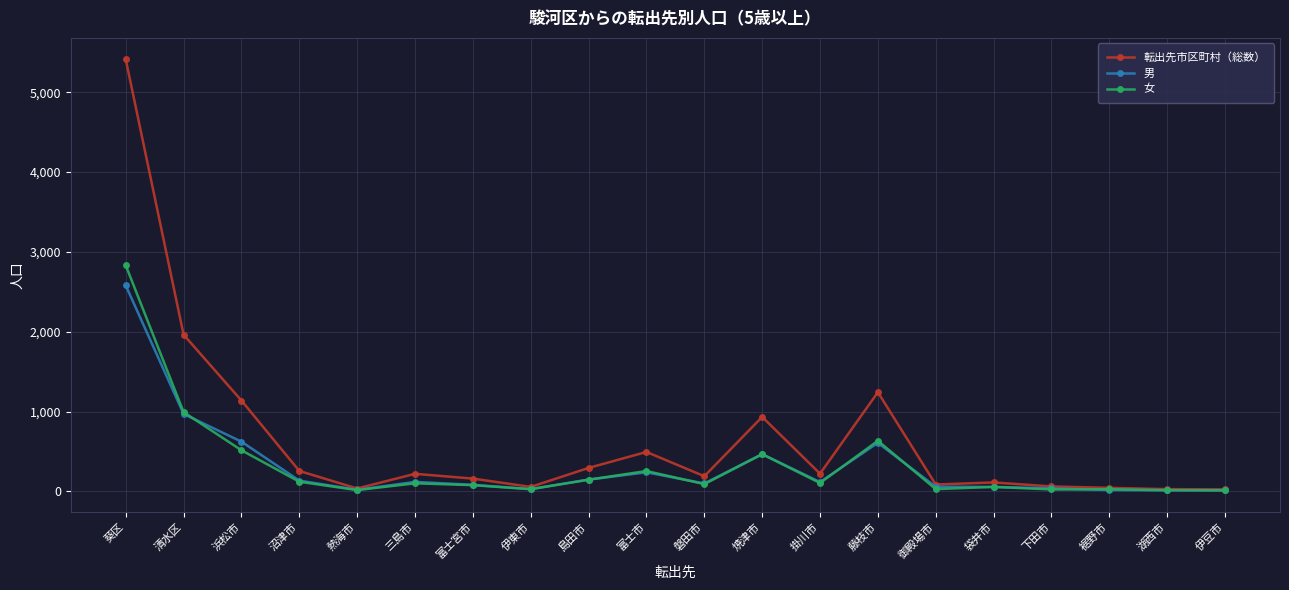

At which label does 男 first exceed 117?

葵区